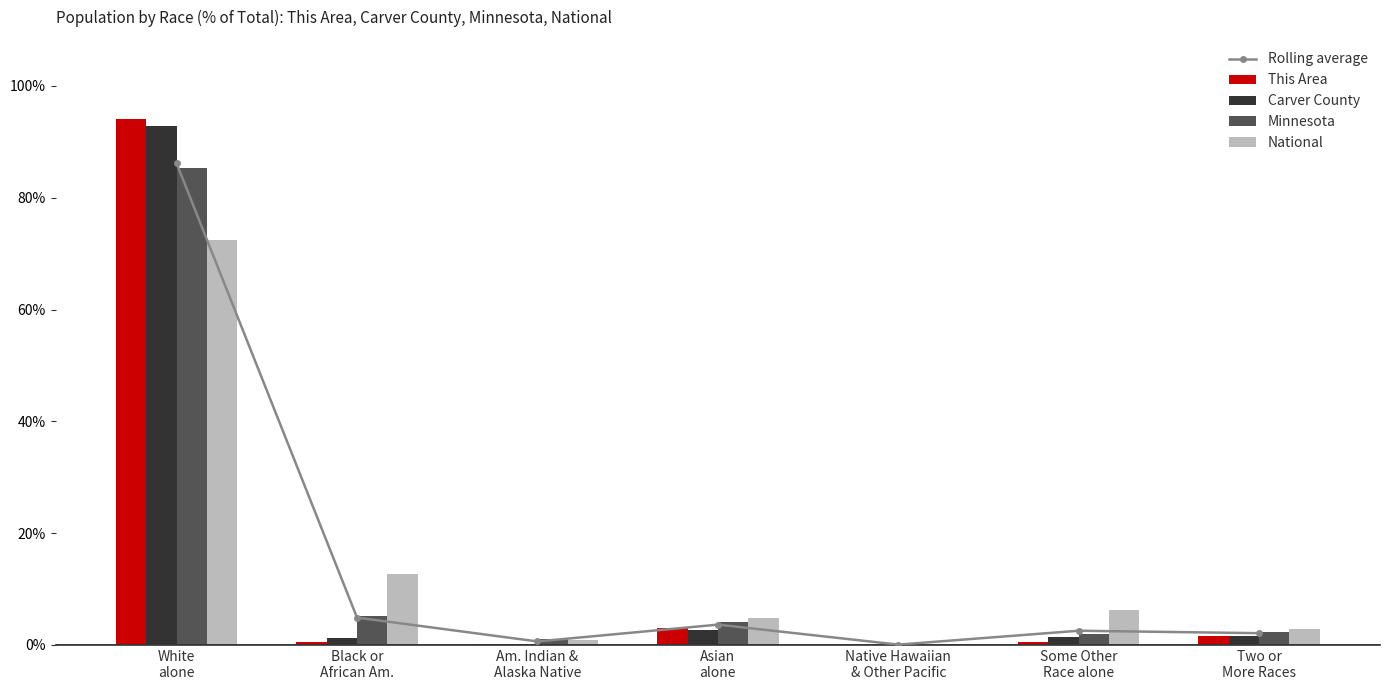

What is the total value across all series at Some Other
Race alone?

12.7